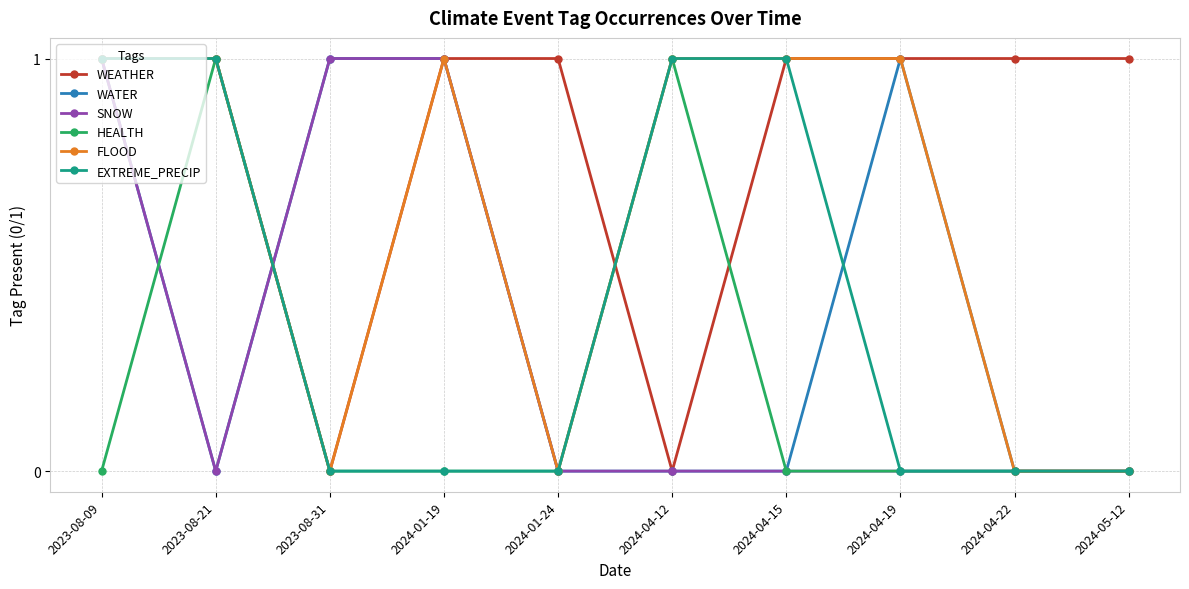

What is the total value across all series at 2023-08-09?

5